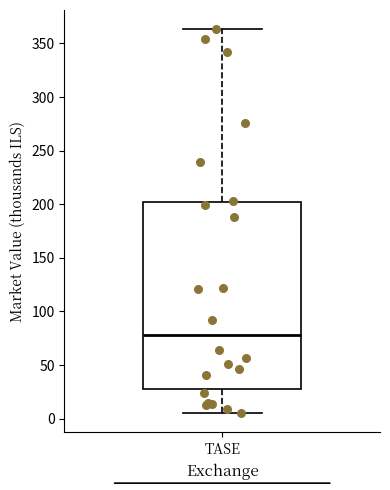

Transcribe this box plot: give where the median line is, the range the box spans, and where the two whiskers end, as read against the y-axis. The values are not printed on the chart, so give them approximately, as read against the axis.

median 80, box 30 to 200, whiskers 5 to 365